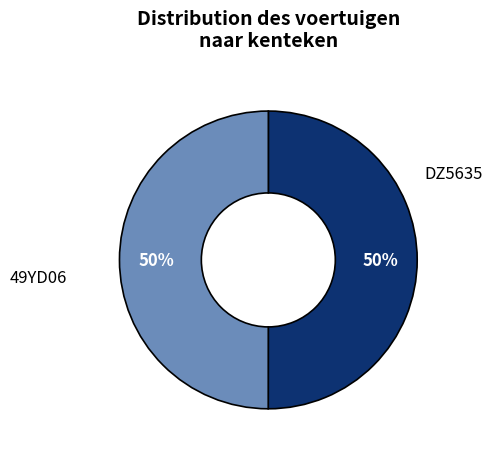

To the nearest percent, what is the average slice percentage?

50%